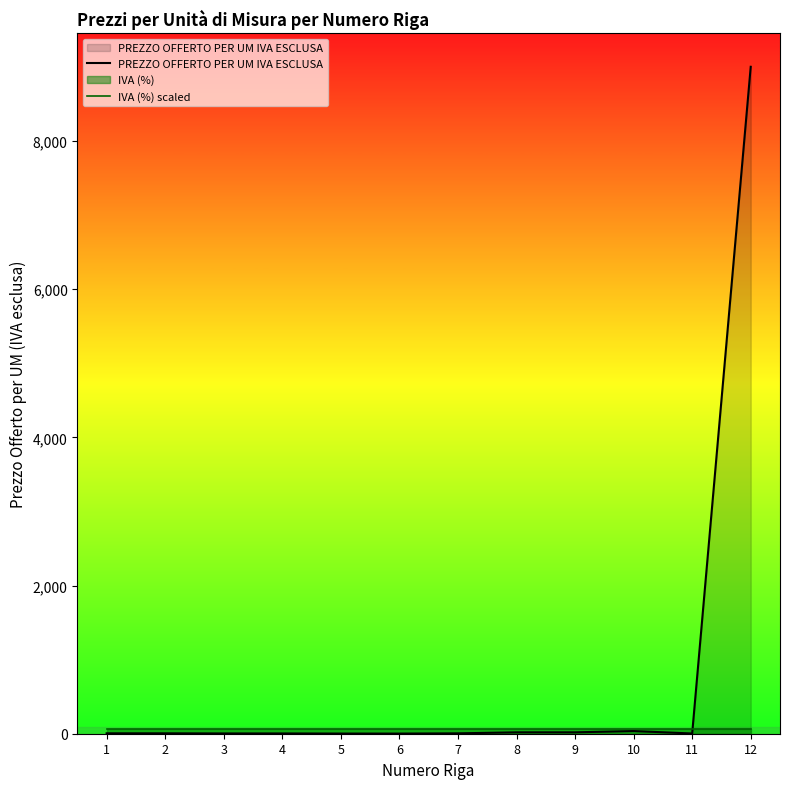

What is the difference between the highest and lowest values at 6?

60.5